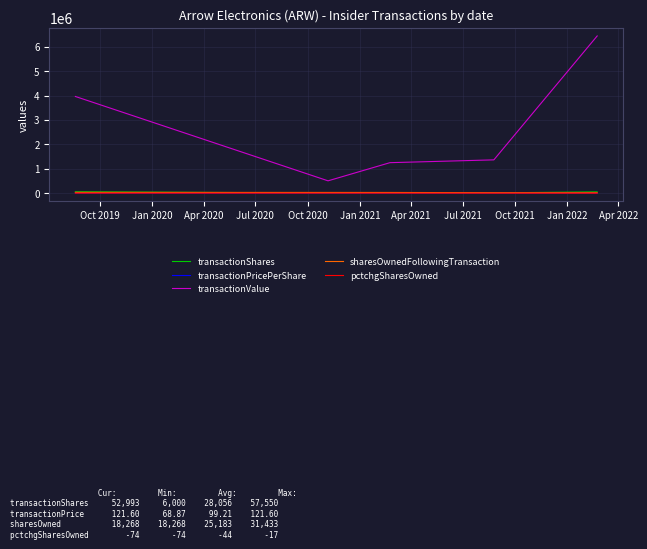

What is the difference between the second highest and minimum values in the pctchgSharesOwned series?

43.0